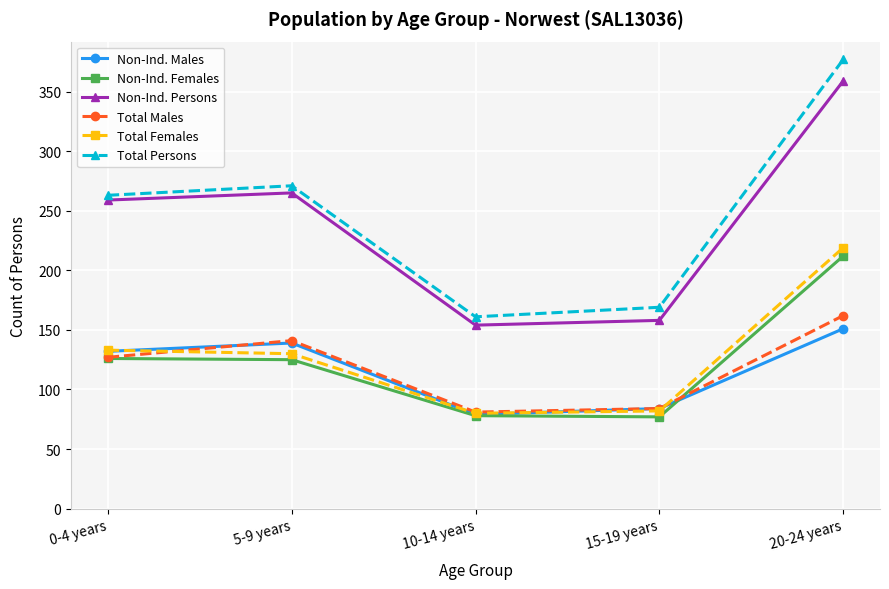

What is the sum of all Total Persons values?

1241